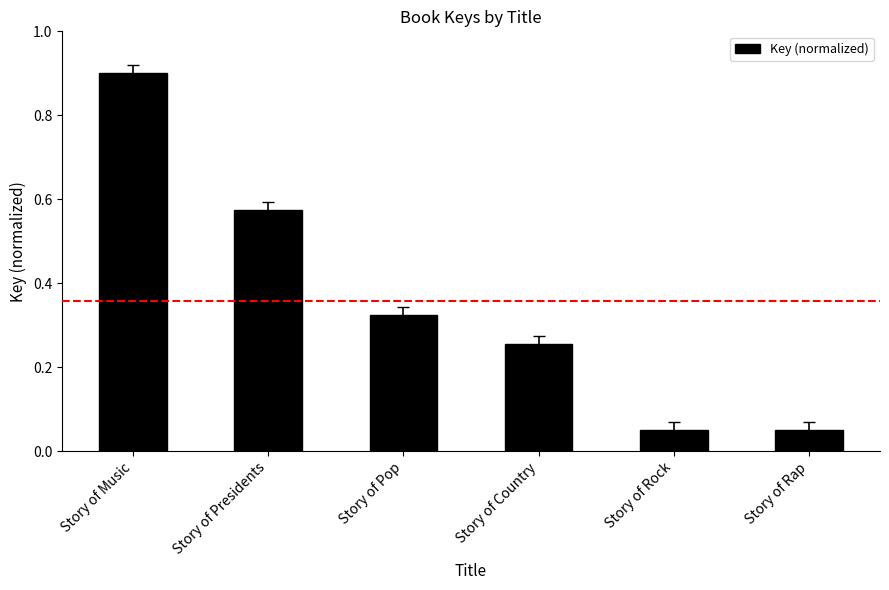

What is the sum of the values at Story of Music and Story of Pop?

1.2